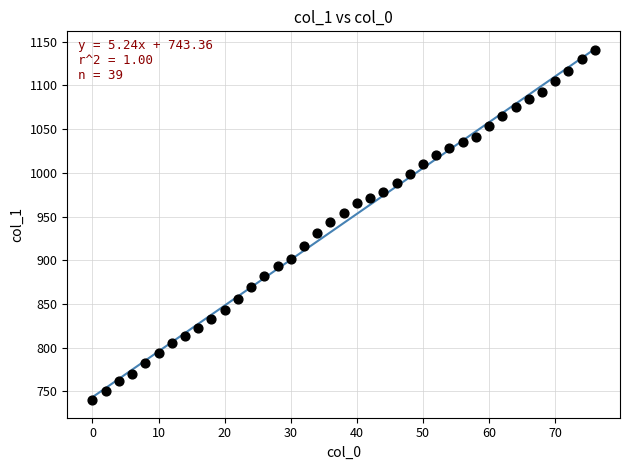

What is the range of Y values (max minus min)?

401